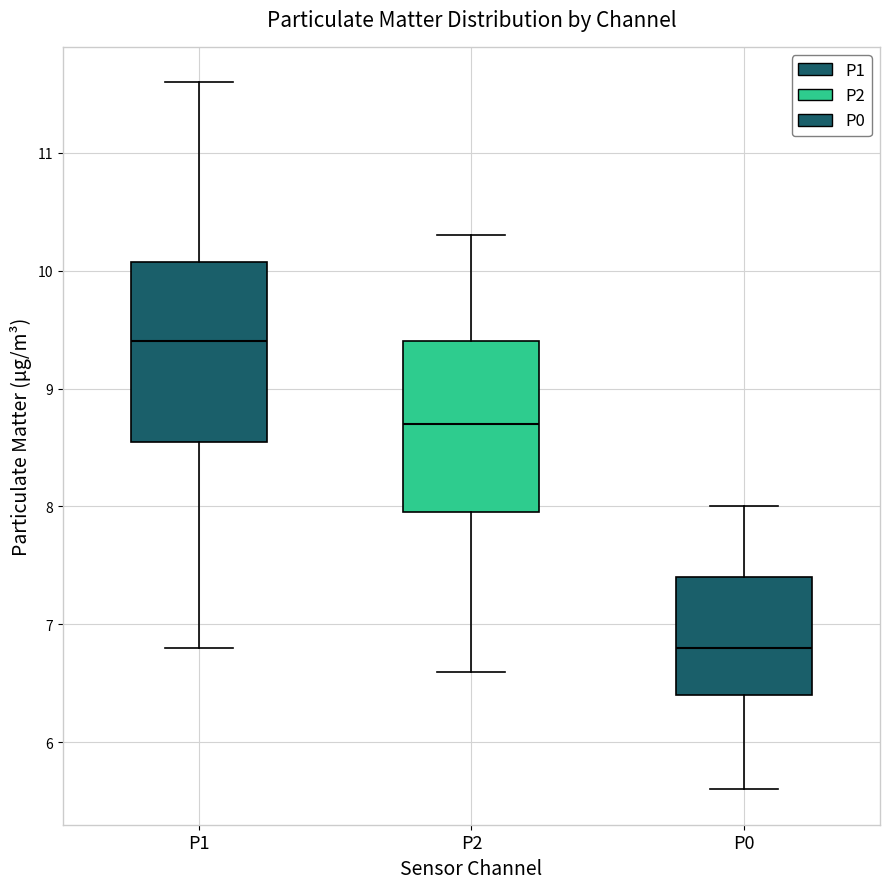

Where is the upper edge of the box for P2 on the y-axis? The values are not printed on the chart, so give them approximately, as read against the axis.

9.4